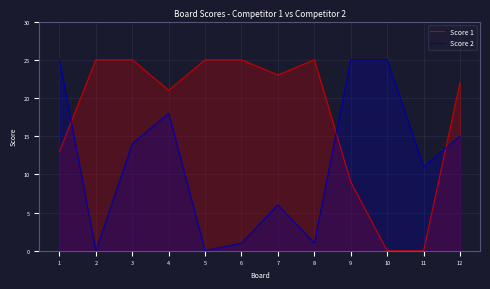

How many positive values does the Score 2 series have?

10